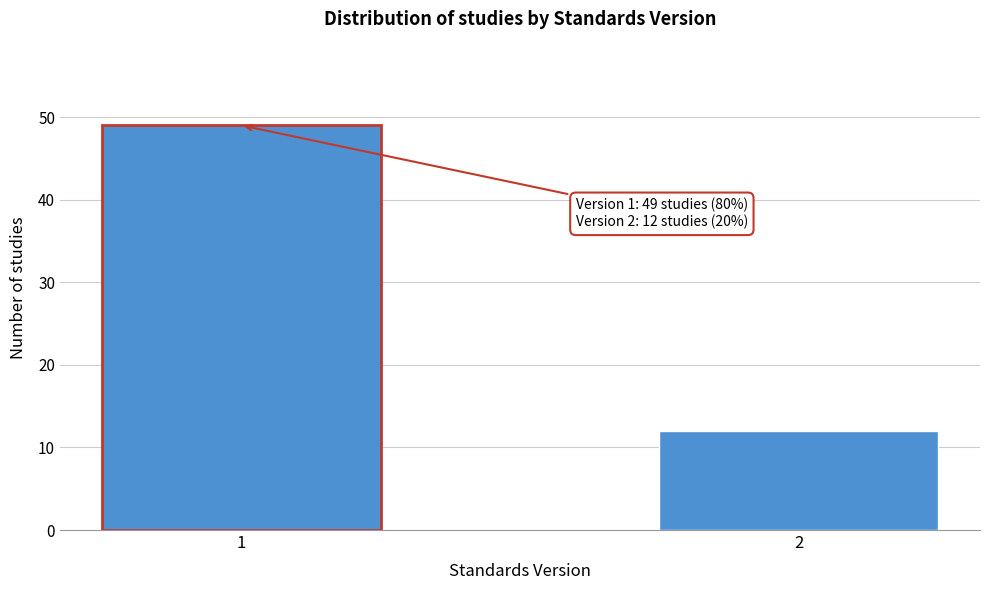

Reading left to right, extract all data points from this chart.

1=49	2=12